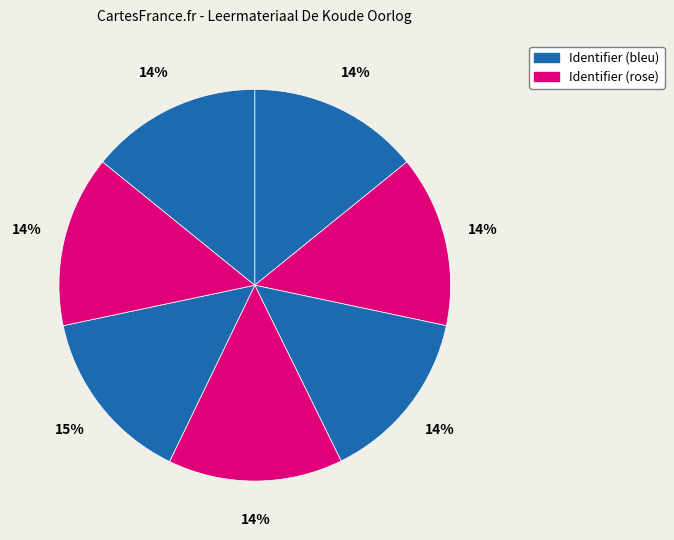

How many slices are in this pie chart?

7